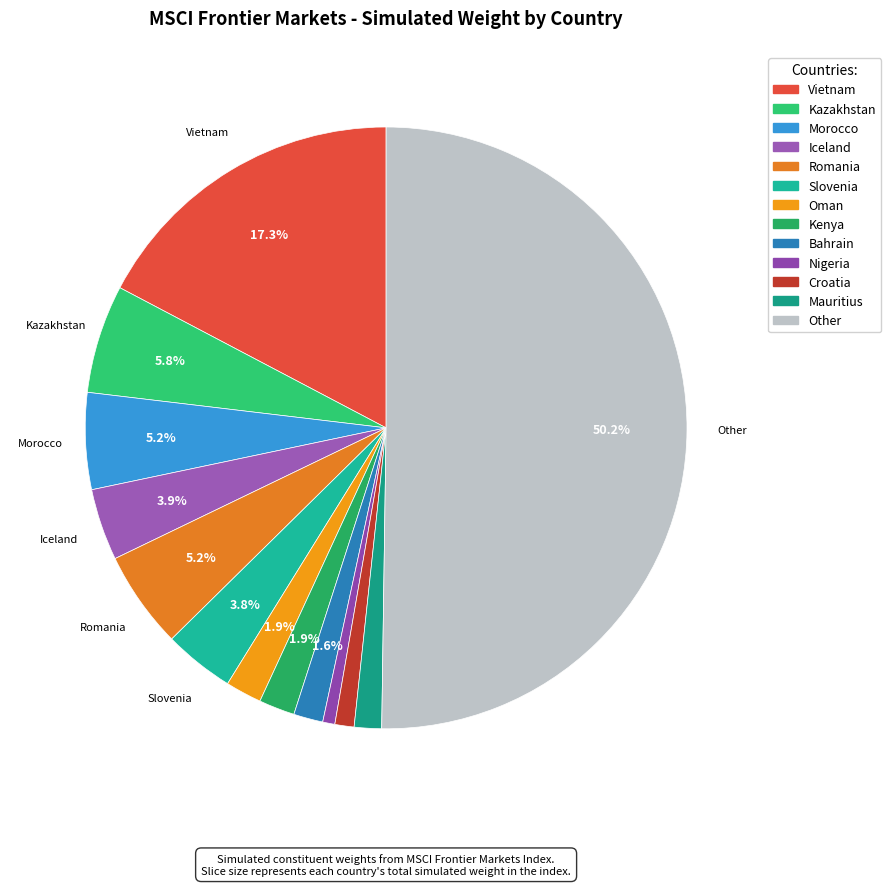

To the nearest percent, what is the difference between the largest and smallest slice percentages?

50%